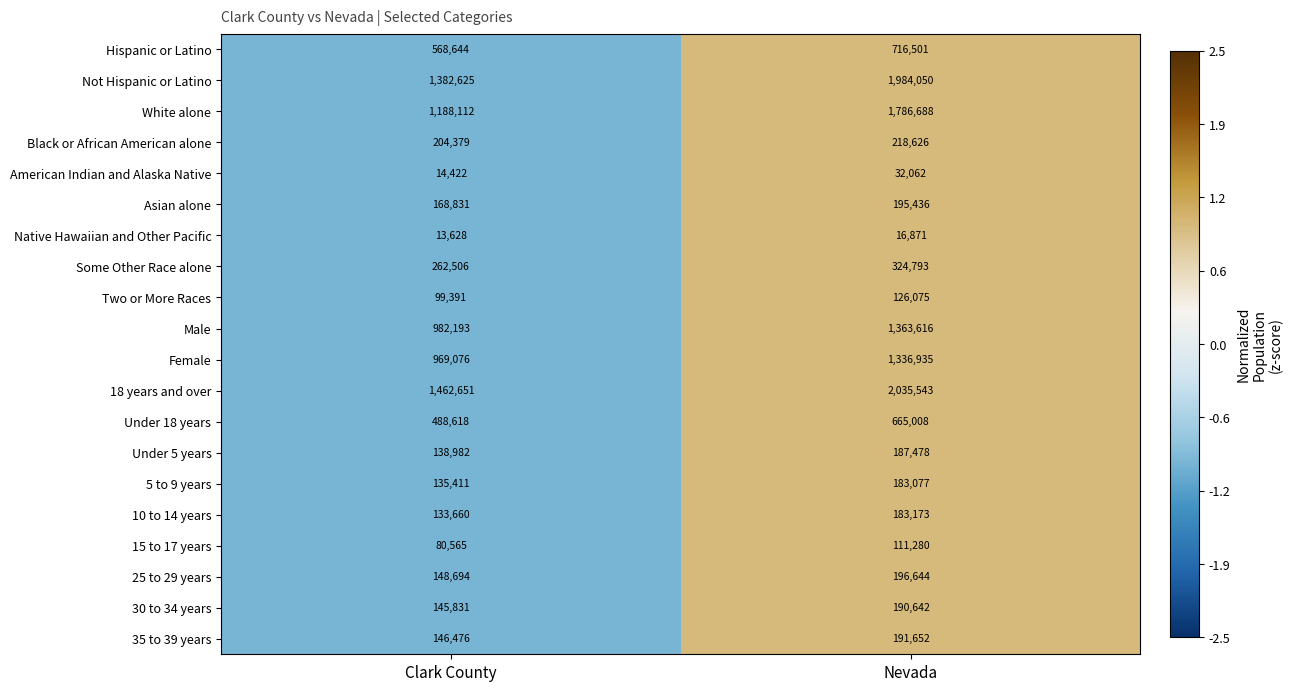

Which series changed the most between Clark County and Nevada?

Not Hispanic or Latino